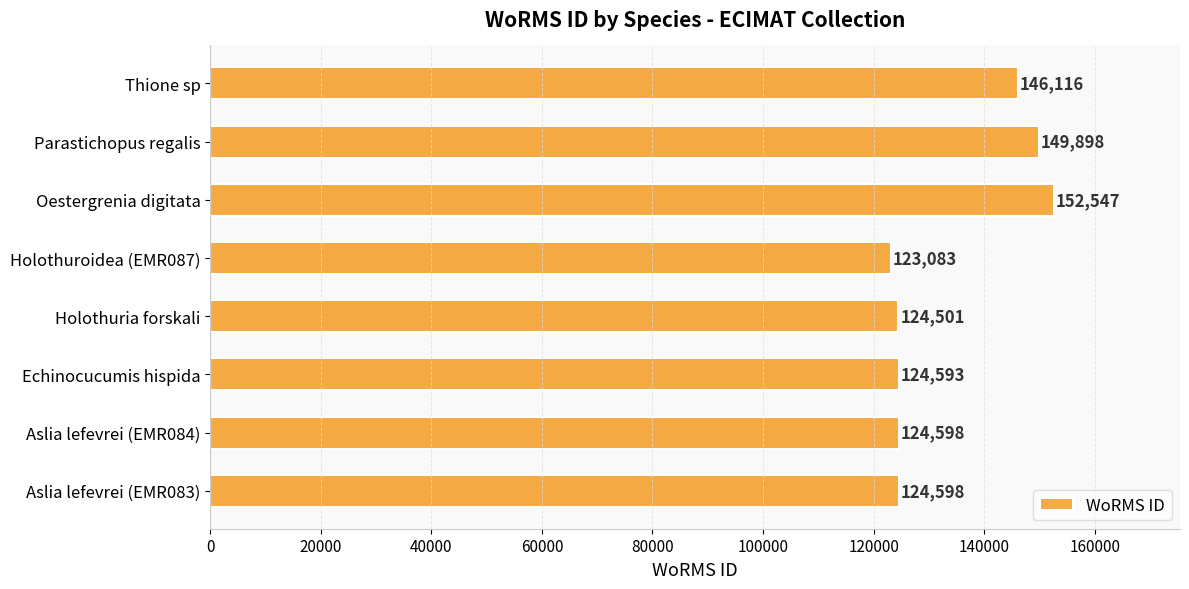

The value at Holothuria forskali is 63787. True or false?

False